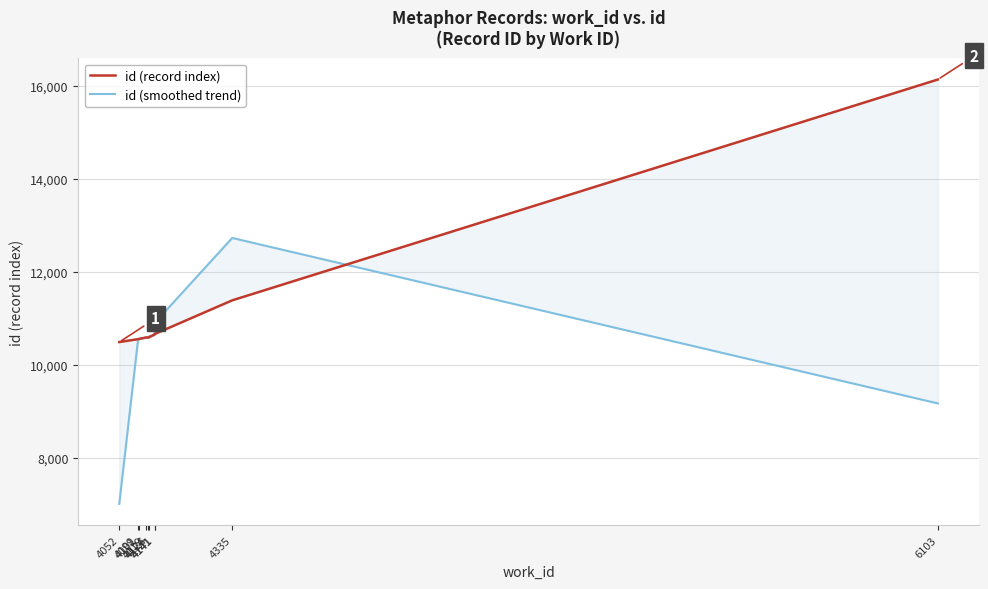

Reading right to left, extract all data points from this chart.

id (record index): 6103=16133.0	4335=11388.0	4141=10665.0	4141=10660.0	4126=10591.0	4124=10589.0	4119=10592.0	4101=10555.0	4099=10554.0	4052=10492.0
id (smoothed trend): 6103=9173.7	4335=12728.7	4141=10904.3	4141=10638.7	4126=10613.3	4124=10590.7	4119=10578.7	4101=10567.0	4099=10533.7	4052=7015.3